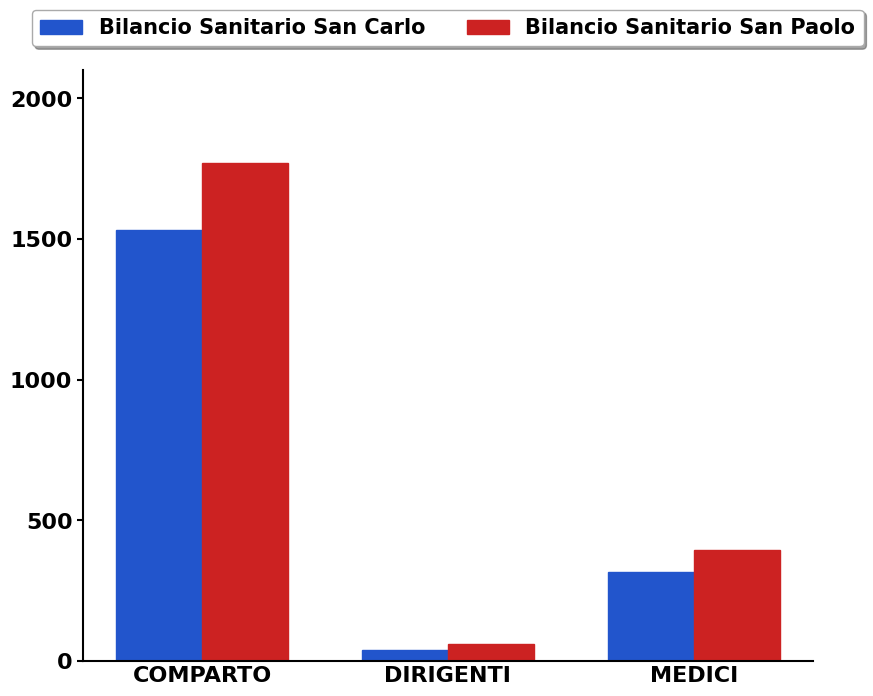

How many categories are shown in the chart?

3